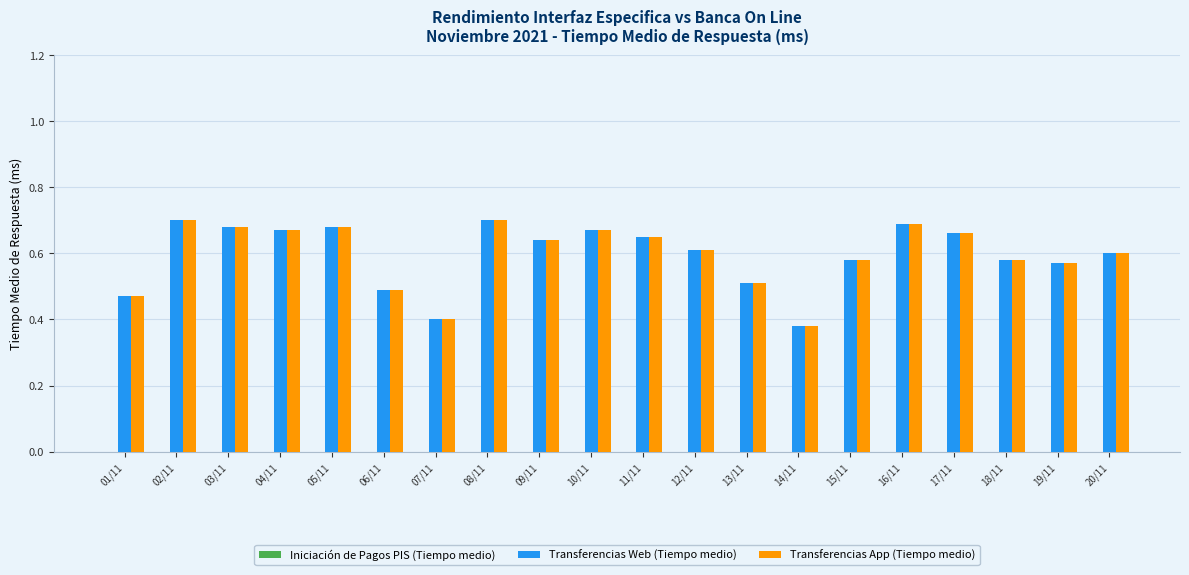

How many Transferencias Web (Tiempo medio) values are between 0 and 1?

20